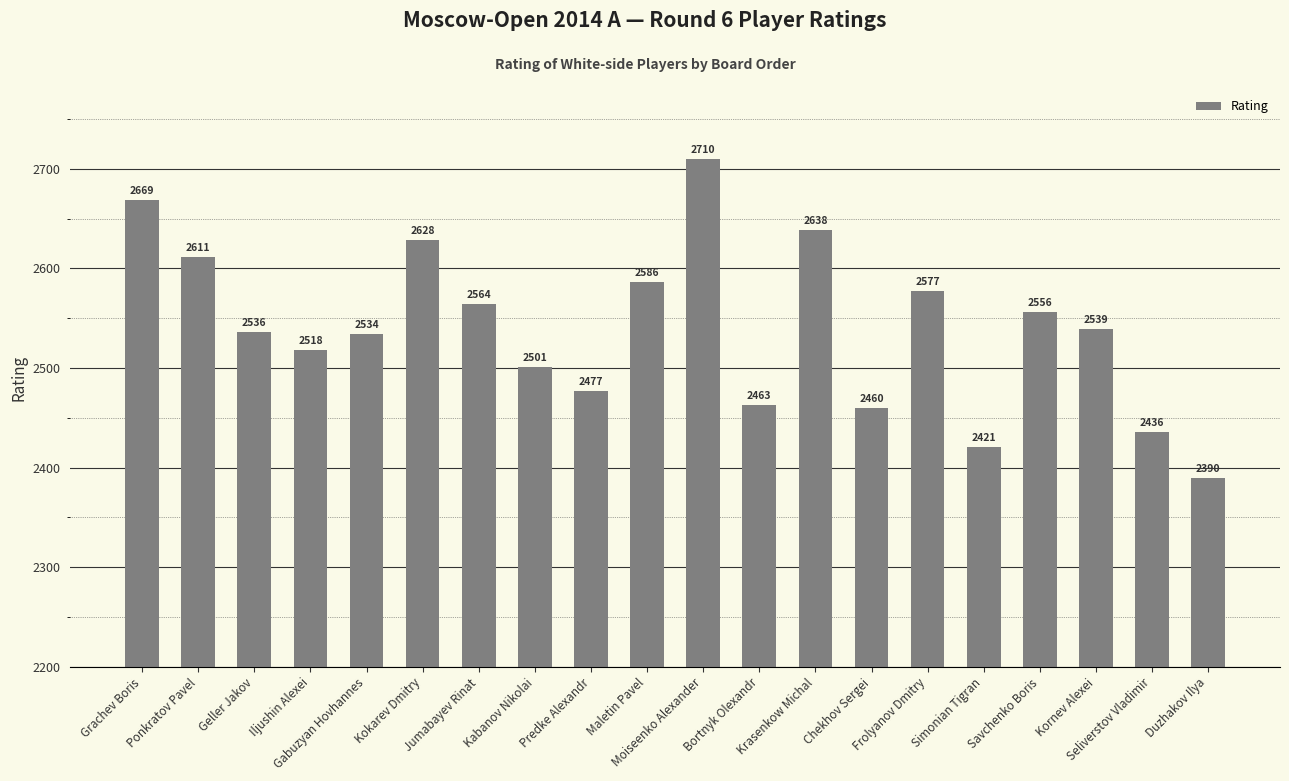

Reading left to right, list all the values displayed in this chart.

Grachev Boris=2669	Ponkratov Pavel=2611	Geller Jakov=2536	Iljushin Alexei=2518	Gabuzyan Hovhannes=2534	Kokarev Dmitry=2628	Jumabayev Rinat=2564	Kabanov Nikolai=2501	Predke Alexandr=2477	Maletin Pavel=2586	Moiseenko Alexander=2710	Bortnyk Olexandr=2463	Krasenkow Michal=2638	Chekhov Sergei=2460	Frolyanov Dmitry=2577	Simonian Tigran=2421	Savchenko Boris=2556	Kornev Alexei=2539	Seliverstov Vladimir=2436	Duzhakov Ilya=2390